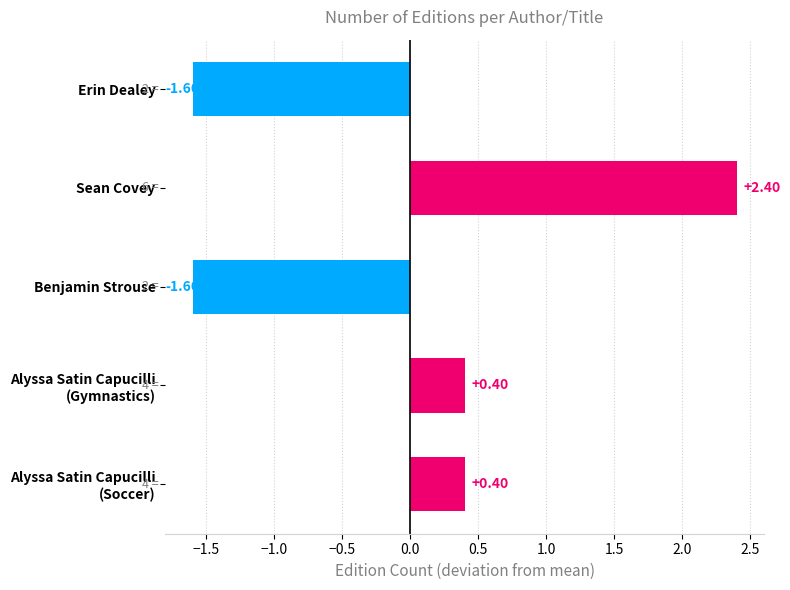

What is the difference between the second highest and second lowest values?

2.0